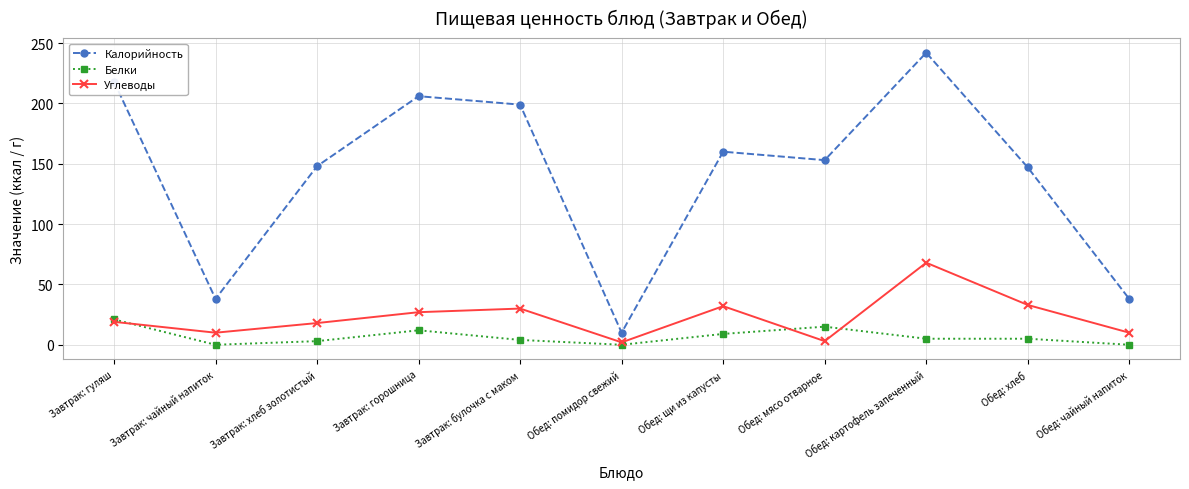

Between Завтрак: хлеб золотистый and Обед: картофель запеченный, which series saw the biggest shift?

Калорийность